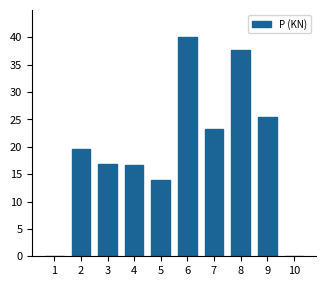

The chart shows a value of 0.1 at 10. True or false?

True